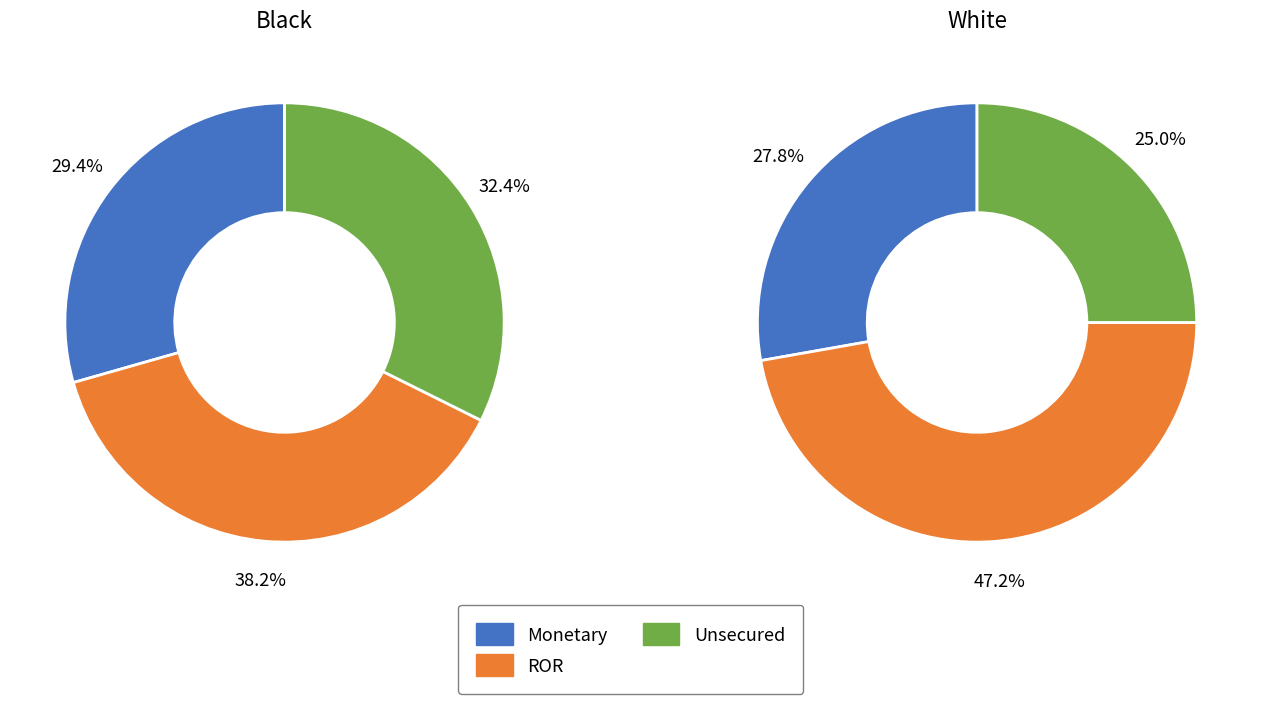

Is 2 the majority of the pie?

No